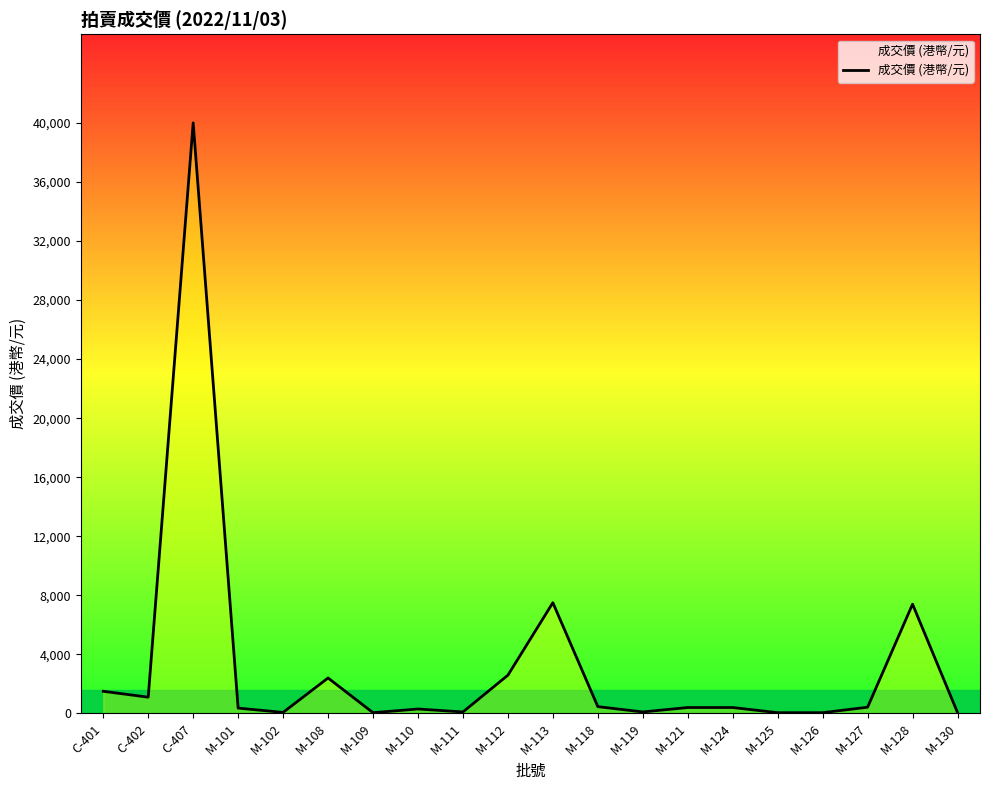

What is the difference between the values at M-111 and M-101?

260